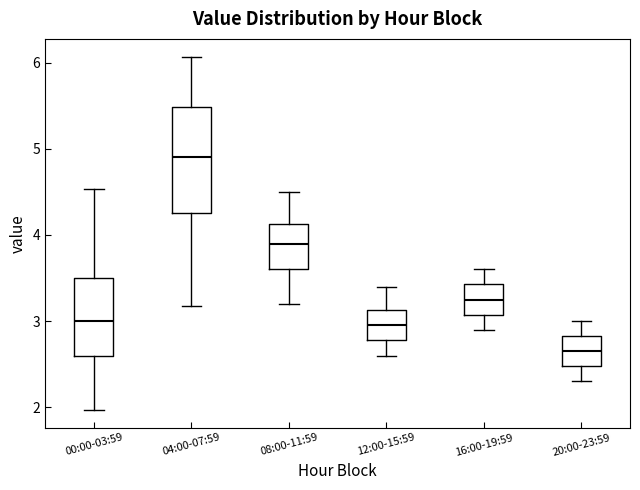

Which box is the tallest, from its lower edge to its upper edge?

04:00-07:59